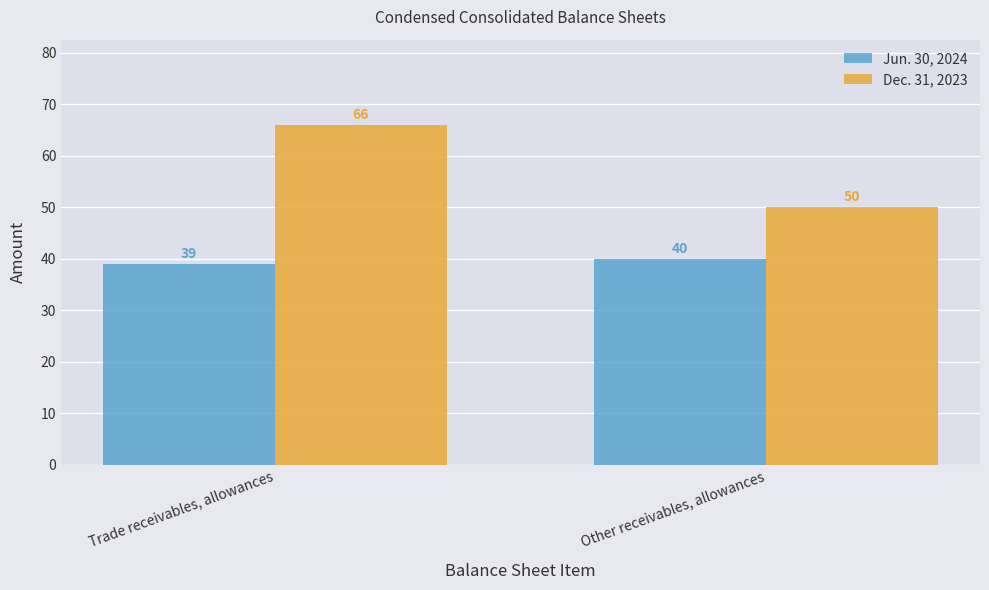

What is the label of the 1st bar from the left?

Trade receivables, allowances